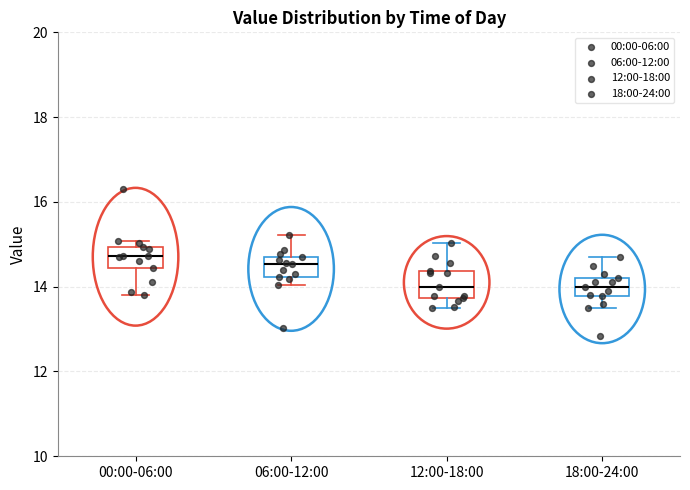

Reading left to right, read every box against the y-axis: the position of its median line, the range the box covers, and the ends of its whiskers. The values are not printed on the chart, so give them approximately, as read against the axis.

00:00-06:00: median 14.8, box 14.4 to 15.0, whiskers 13.8 to 15.0 (just above the box's upper edge)
06:00-12:00: median 14.6, box 14.2 to 14.8, whiskers 14.0 to 15.2
12:00-18:00: median 14.0, box 13.8 to 14.4, whiskers 13.6 to 15.0
18:00-24:00: median 14.0, box 13.8 to 14.2, whiskers 13.6 to 14.8